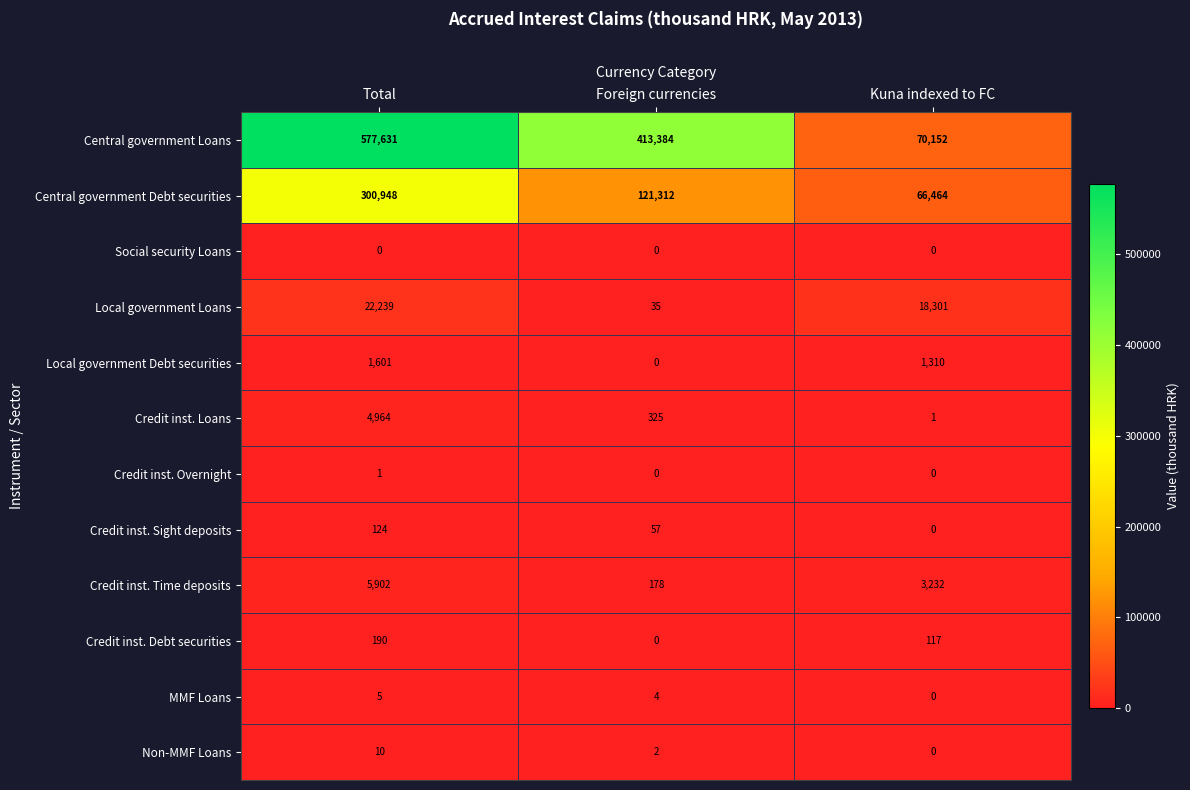

What is the difference between the maximum and minimum values in the Central government Debt securities series?

234484